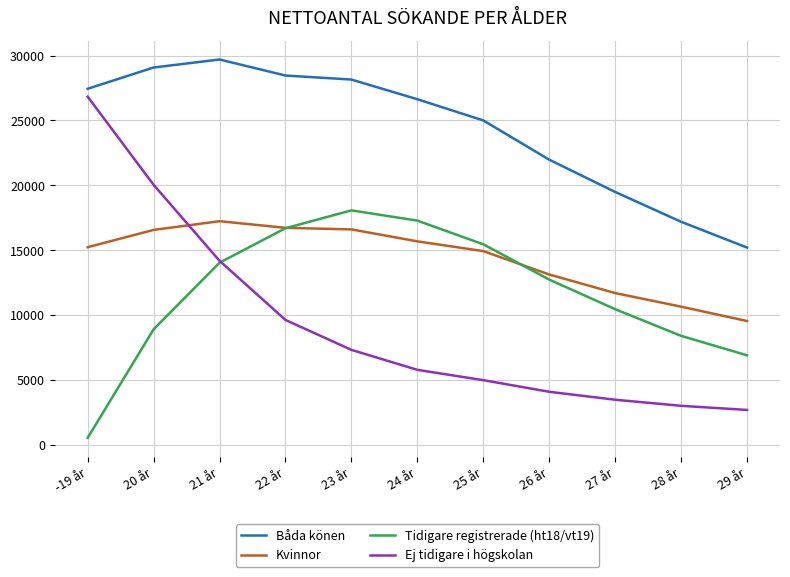

What is the difference between the maximum and second lowest values in the Ej tidigare i högskolan series?

23799